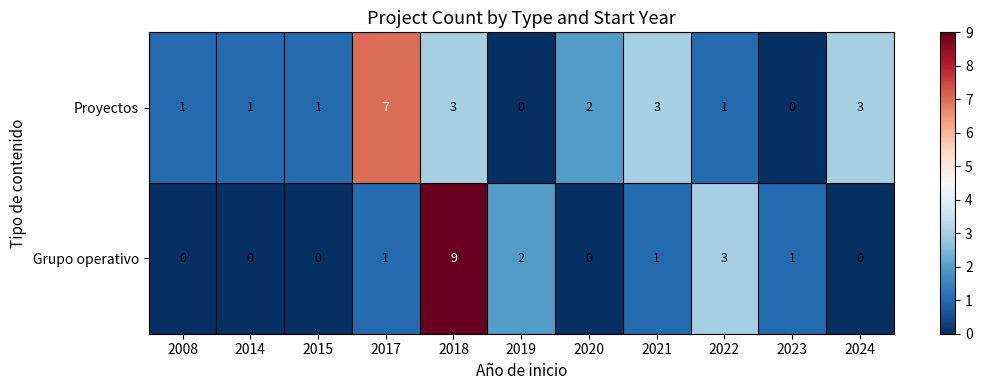

At which category is the sum across all series the highest?

2018